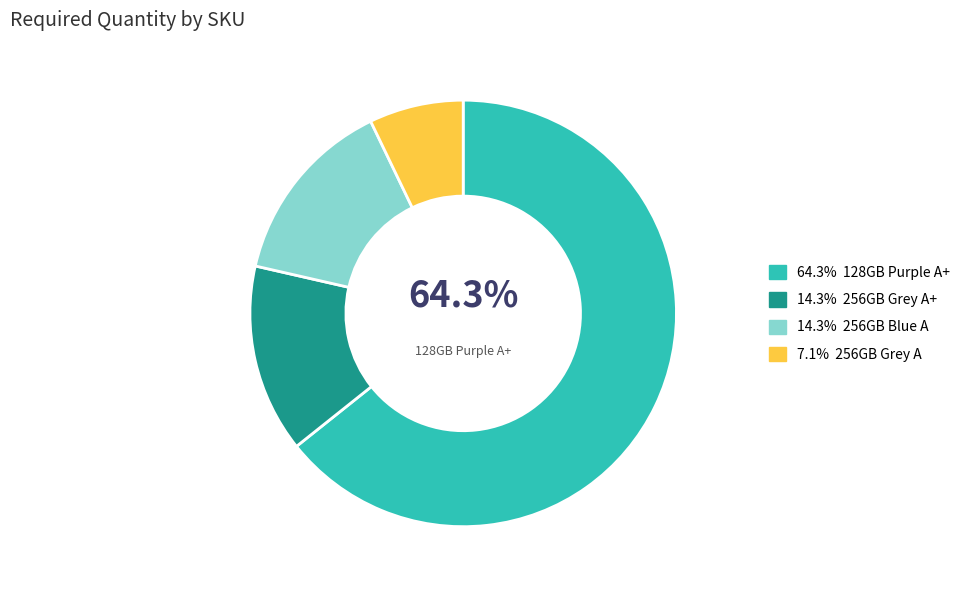

Is there a majority slice in this chart?

Yes